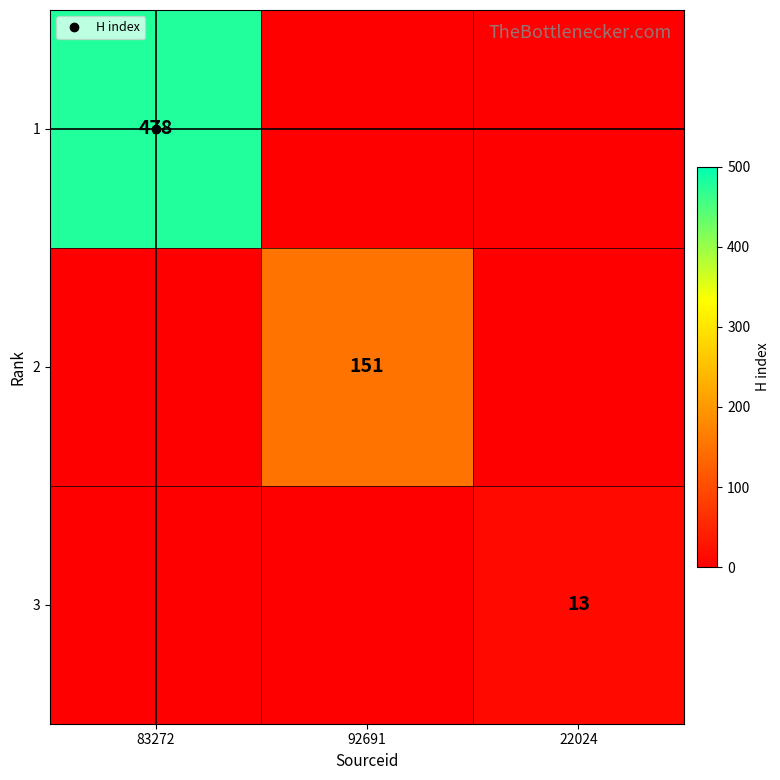

How many values in the 1 series exceed 0?

1